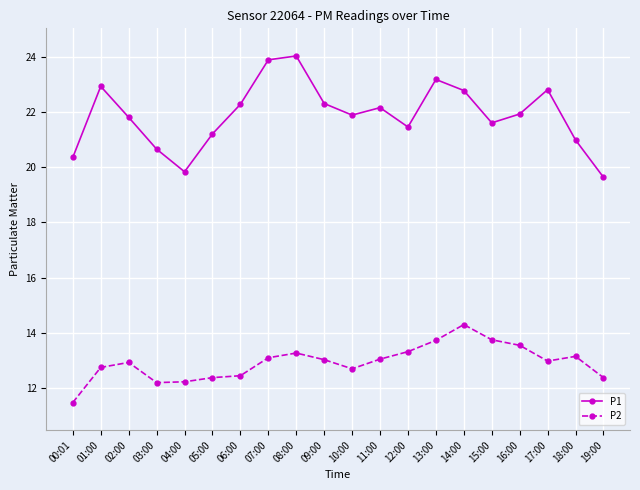

What is the maximum value for P2?

14.3